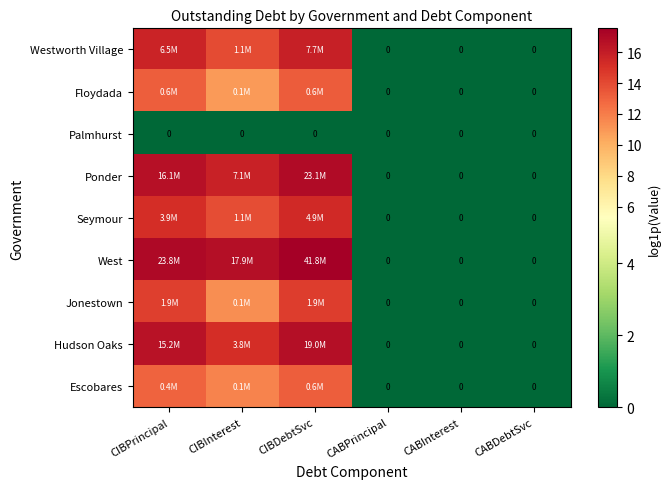

Rank the categories by Jonestown value from highest to lowest.

CIBDebtSvc, CIBPrincipal, CIBInterest, CABPrincipal, CABInterest, CABDebtSvc